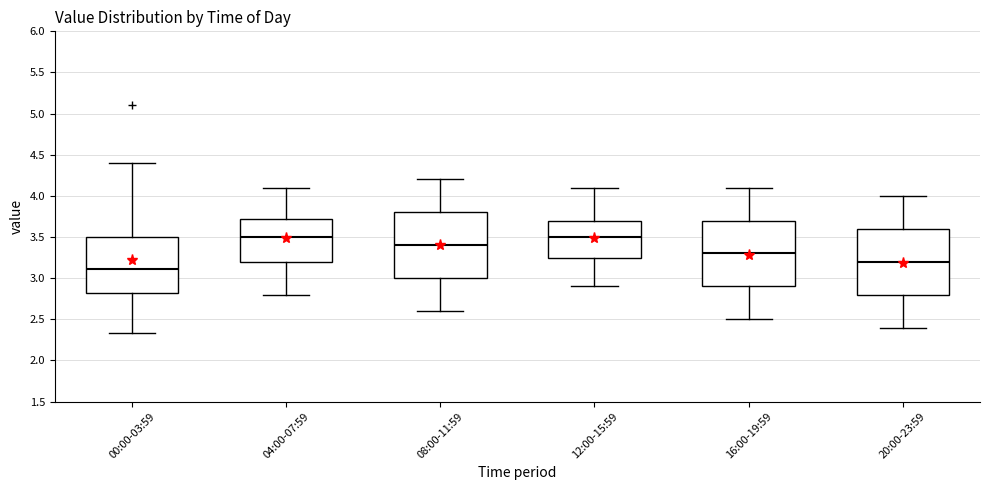

Where is the upper edge of the box for 04:00-07:59 on the y-axis? The values are not printed on the chart, so give them approximately, as read against the axis.

3.75